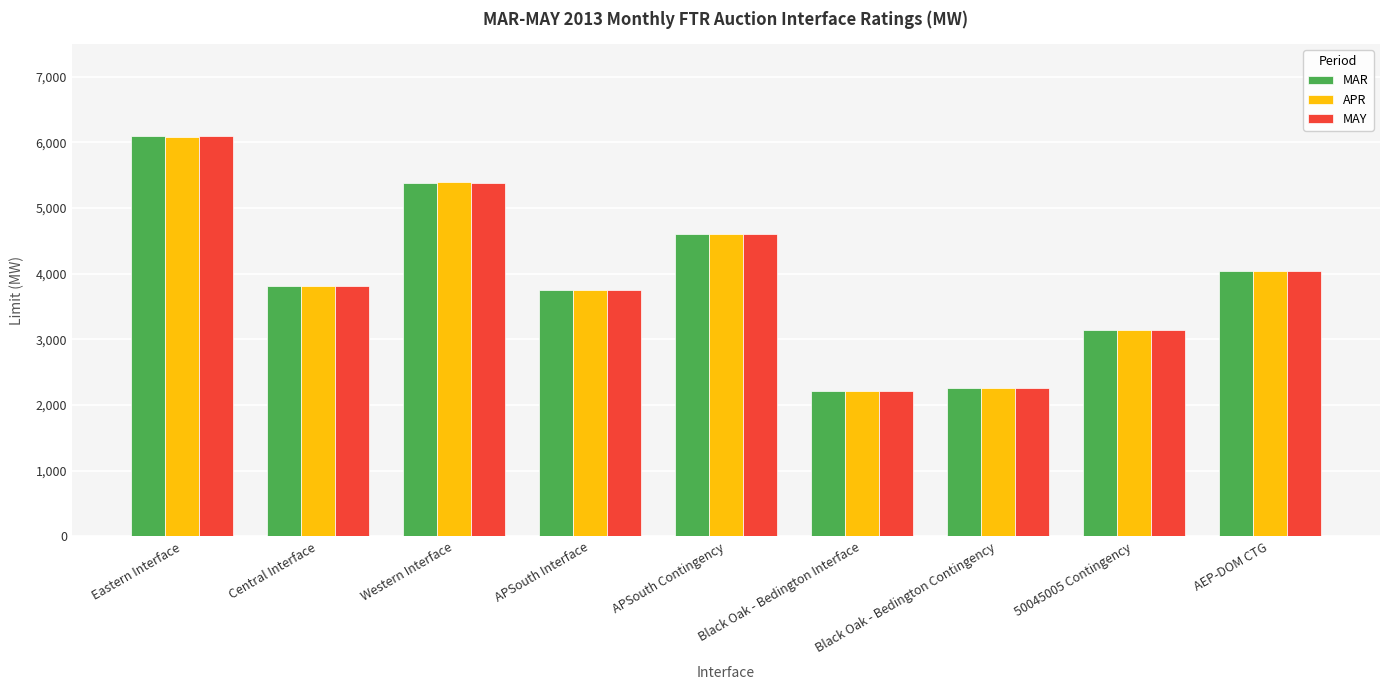

What is the greatest value displayed?

6095